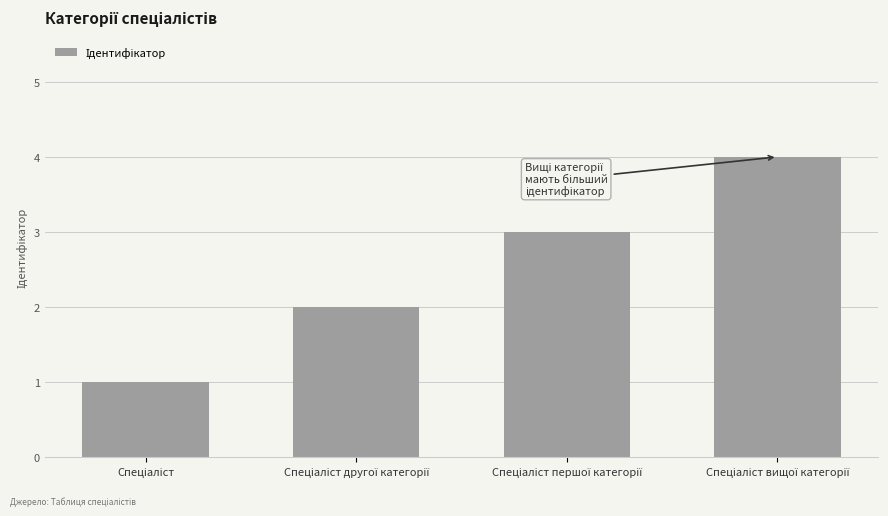

What is the smallest value displayed?

1